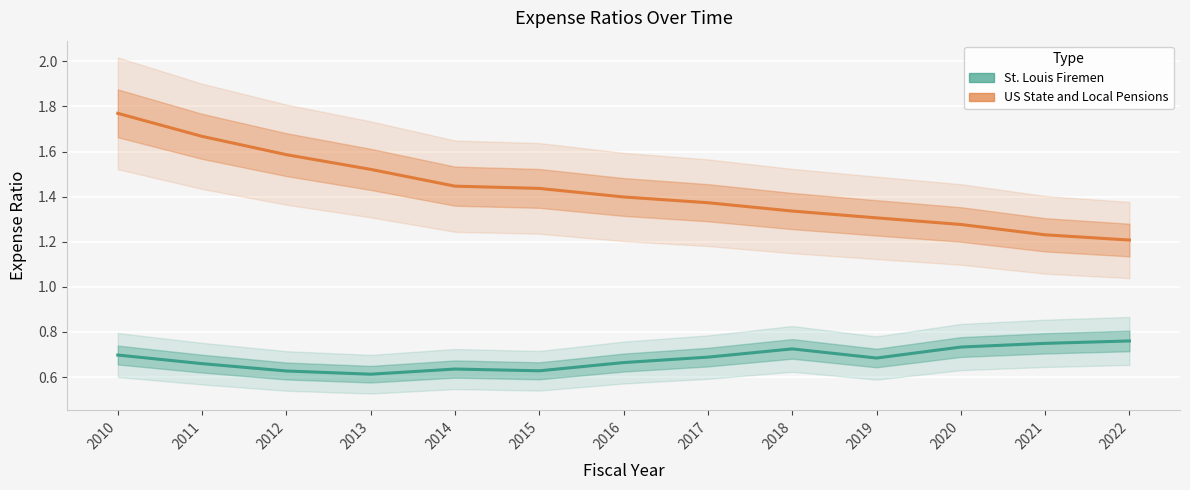

Reading left to right, transcribe all the data shown in this chart.

St. Louis Firemen: 2010=0.7	2011=0.7	2012=0.6	2013=0.6	2014=0.6	2015=0.6	2016=0.7	2017=0.7	2018=0.7	2019=0.7	2020=0.7	2021=0.7	2022=0.8
US State and Local Pensions: 2010=1.8	2011=1.7	2012=1.6	2013=1.5	2014=1.4	2015=1.4	2016=1.4	2017=1.4	2018=1.3	2019=1.3	2020=1.3	2021=1.2	2022=1.2